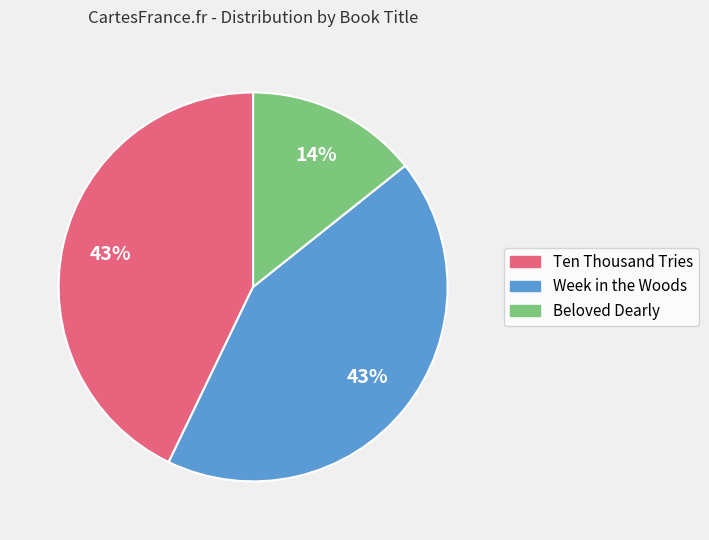

Is the sum of Week in the Woods and Beloved Dearly greater than half?

Yes